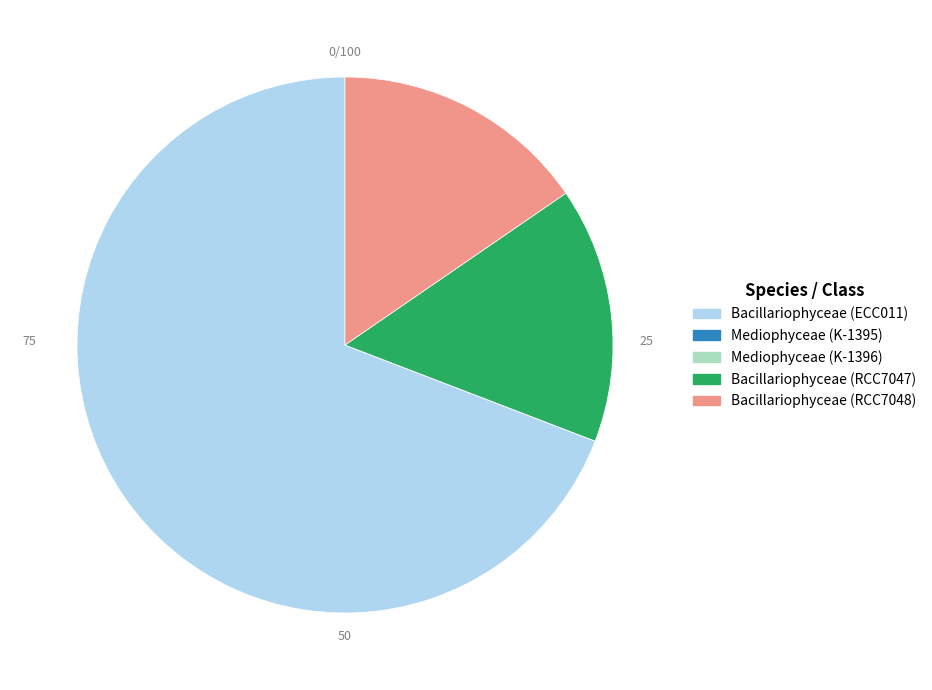

What is the majority slice?

Bacillariophyceae (ECC011)